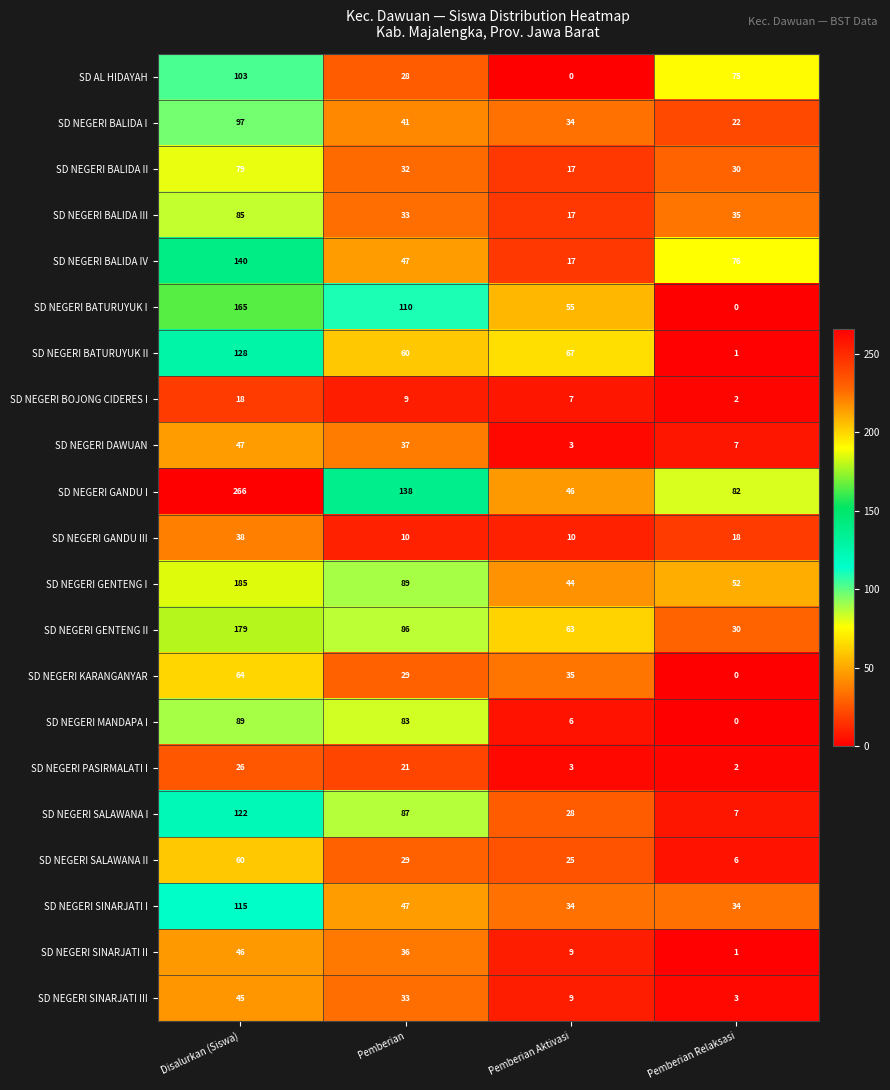

The SD NEGERI GANDU I series shows 457 at Disalurkan (Siswa). True or false?

False